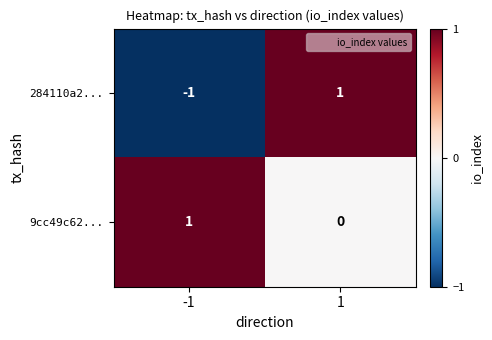

The value of 9cc49c62... at -1 is 1. True or false?

True